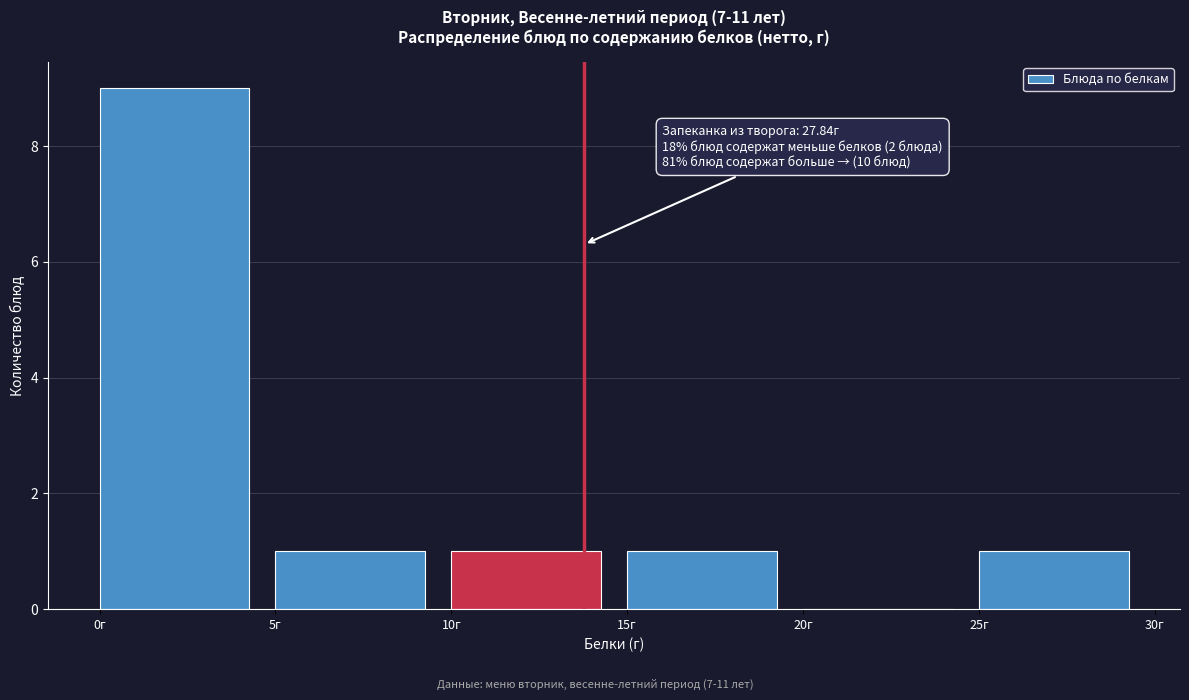

Over which range of the x-axis is the bar tallest?

0 to 5